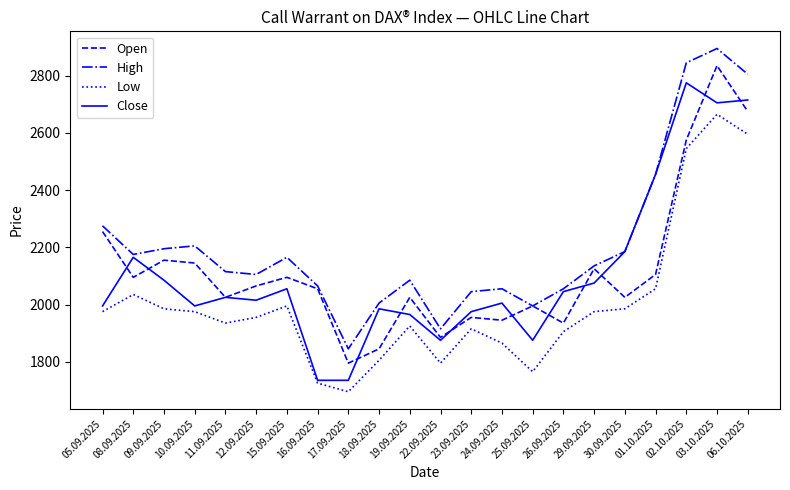

The value of Open at 03.10.2025 is 2835. True or false?

True